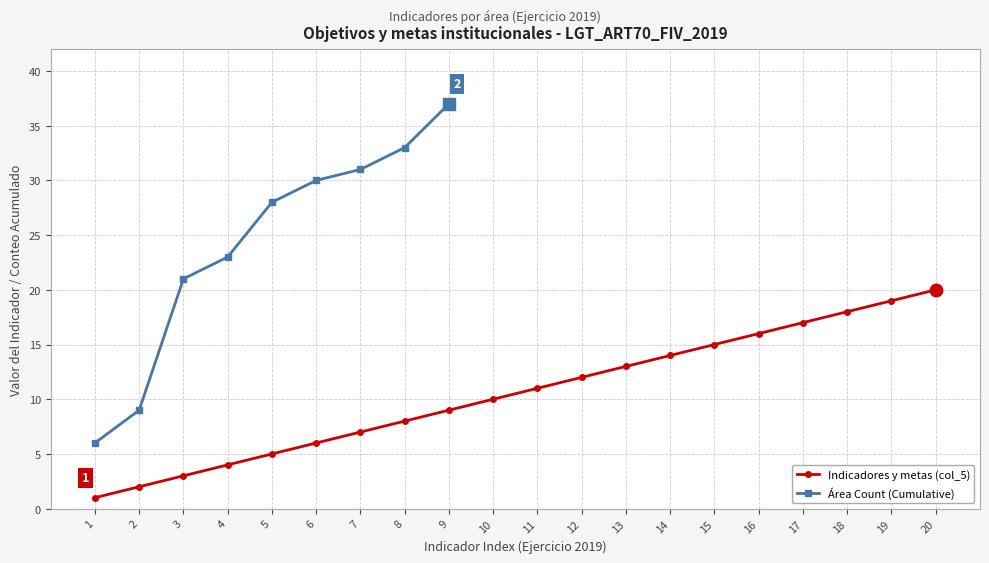

Is it true that Indicadores y metas (col_5) equals 6 at 6?

True